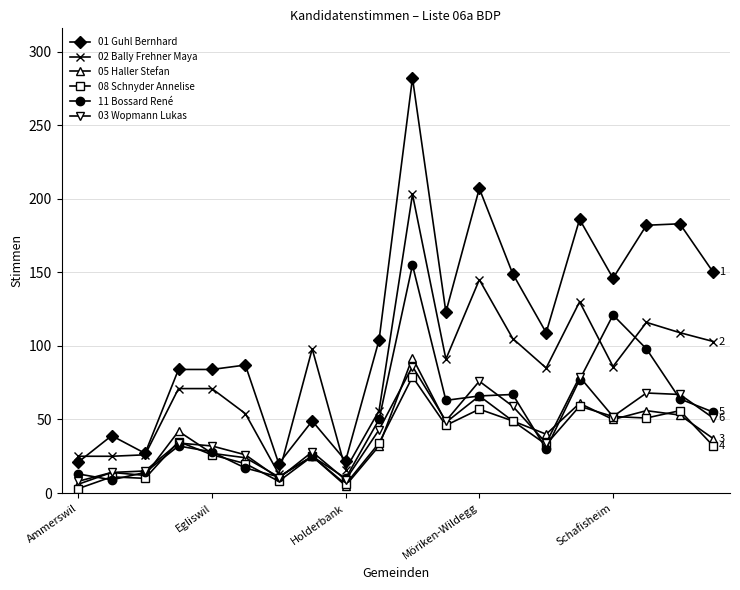

True or false: 02 Bally Frehner Maya and 01 Guhl Bernhard intersect in this chart.

True